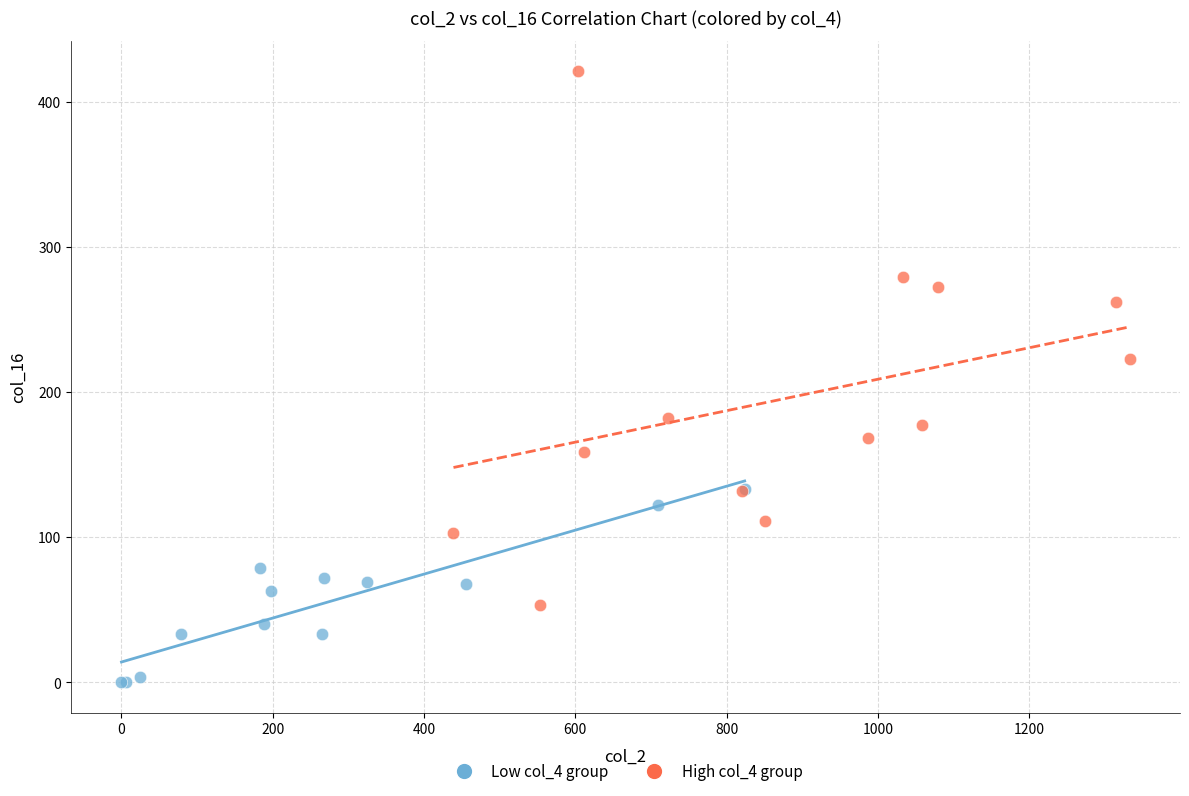

Which series has the widest spread of Y values?

High col_4 group